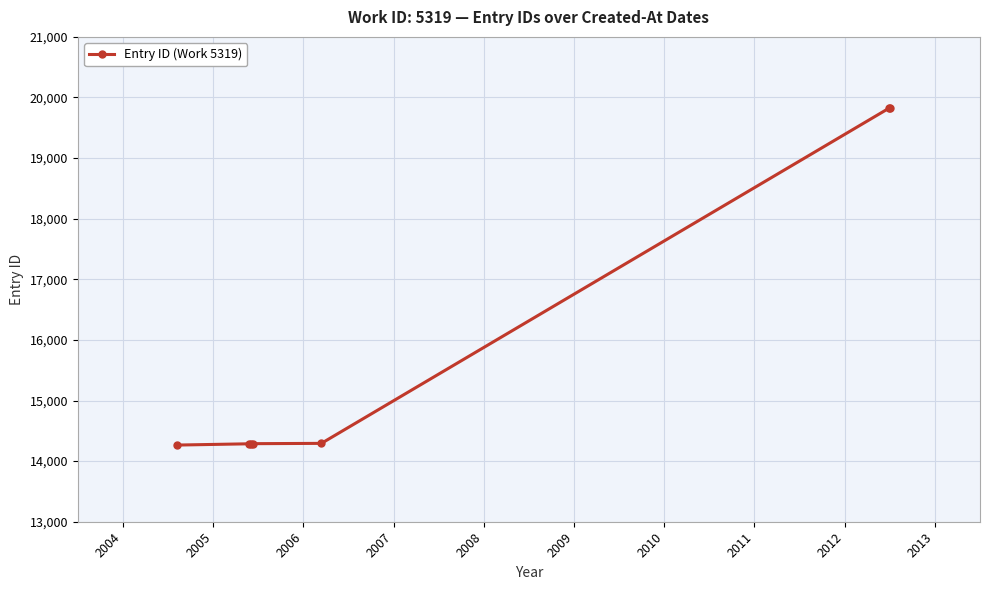

What is the smallest value displayed?

14265